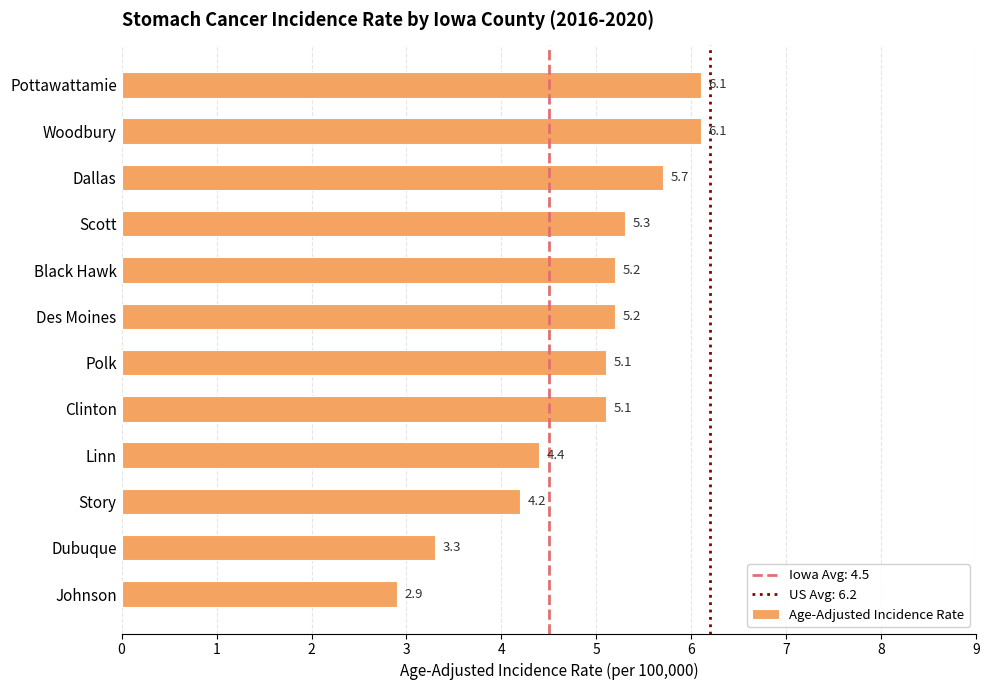

What is the difference between the second highest and minimum values?

3.2